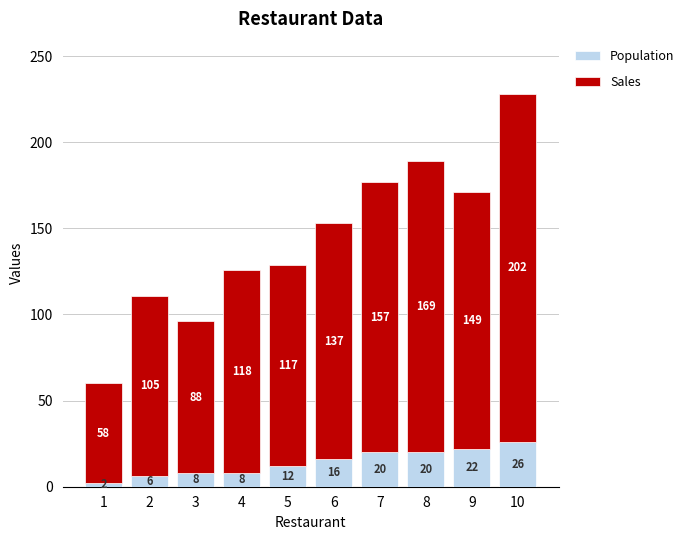

Are the bars horizontal?

No